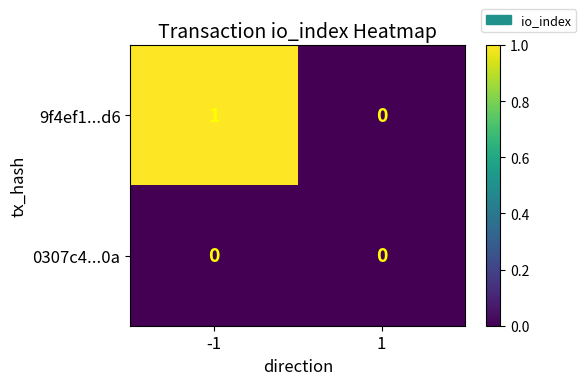

The 9f4ef1...d6 series shows 2 at -1. True or false?

False